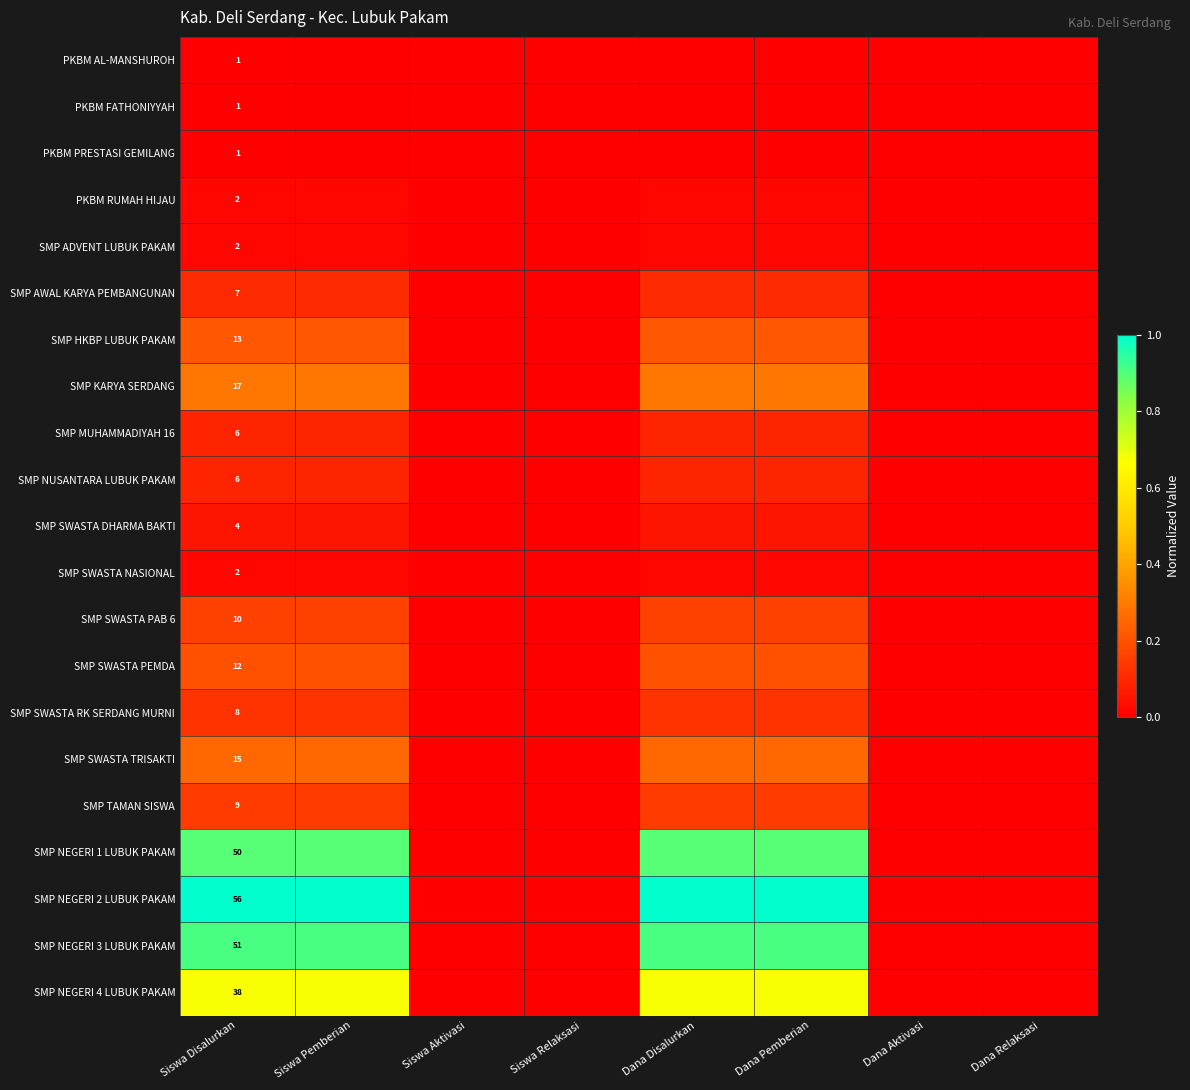

What is the difference between the highest and lowest values at Siswa Disalurkan?

55.0